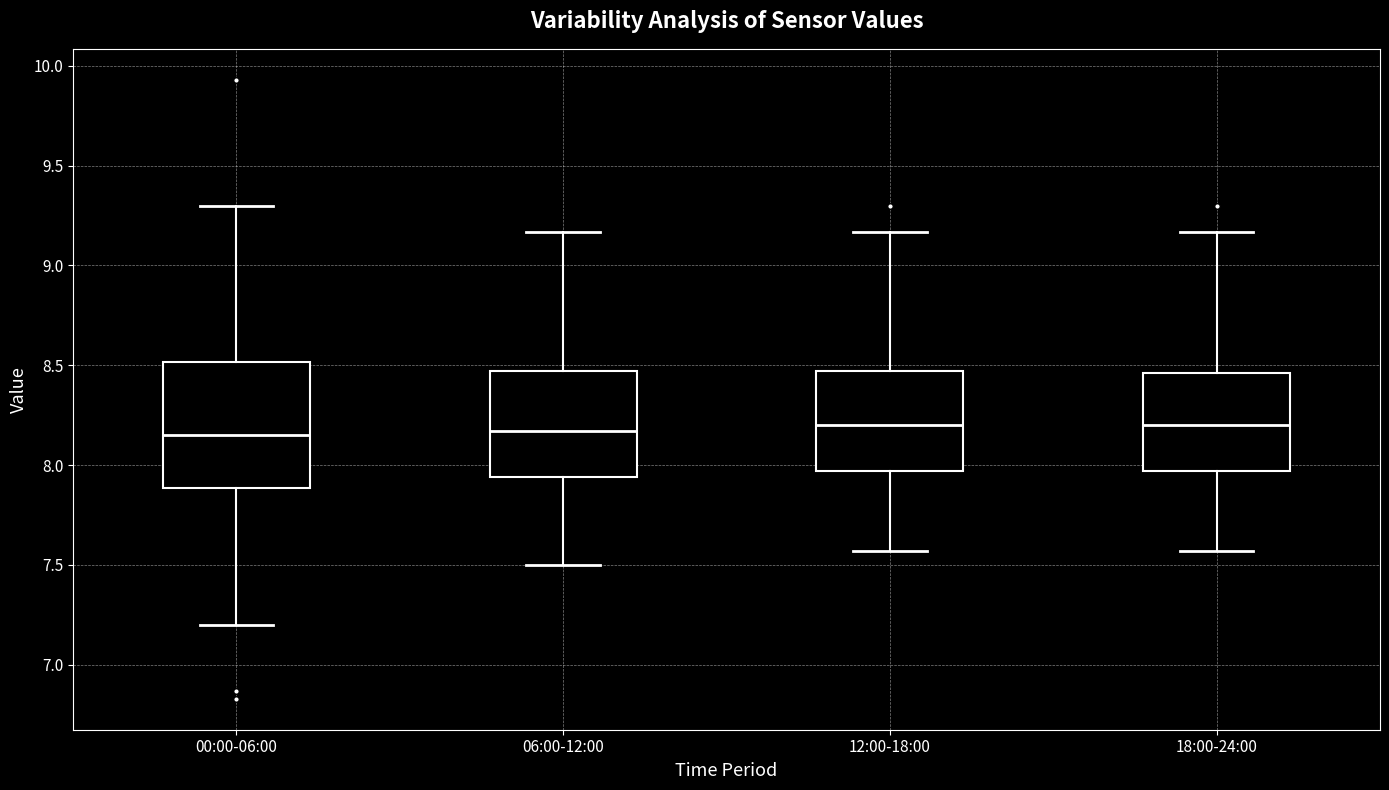

Reading left to right, transcribe this box plot: for each box, give where its median line is, the range the box spans, and where its two whiskers end, as read against the y-axis. The values are not printed on the chart, so give them approximately, as read against the axis.

00:00-06:00: median 8.15, box 7.90 to 8.50, whiskers 7.20 to 9.30
06:00-12:00: median 8.15, box 7.95 to 8.45, whiskers 7.50 to 9.15
12:00-18:00: median 8.20, box 7.95 to 8.45, whiskers 7.55 to 9.15
18:00-24:00: median 8.20, box 7.95 to 8.45, whiskers 7.55 to 9.15